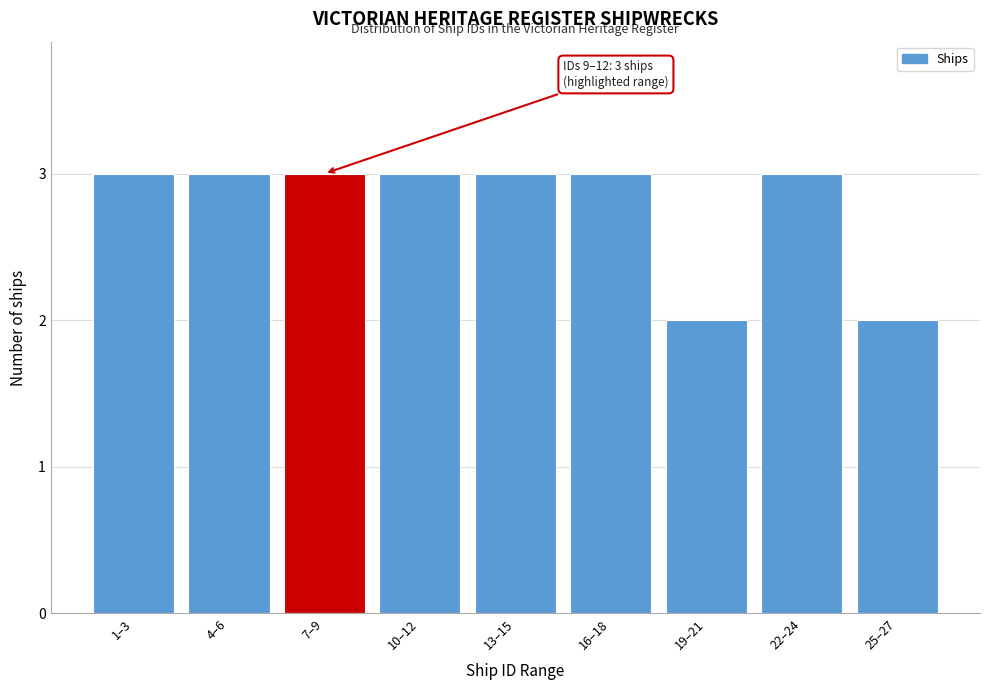

Reading right to left, list all the values displayed in this chart.

25–27=2	22–24=3	19–21=2	16–18=3	13–15=3	10–12=3	7–9=3	4–6=3	1–3=3